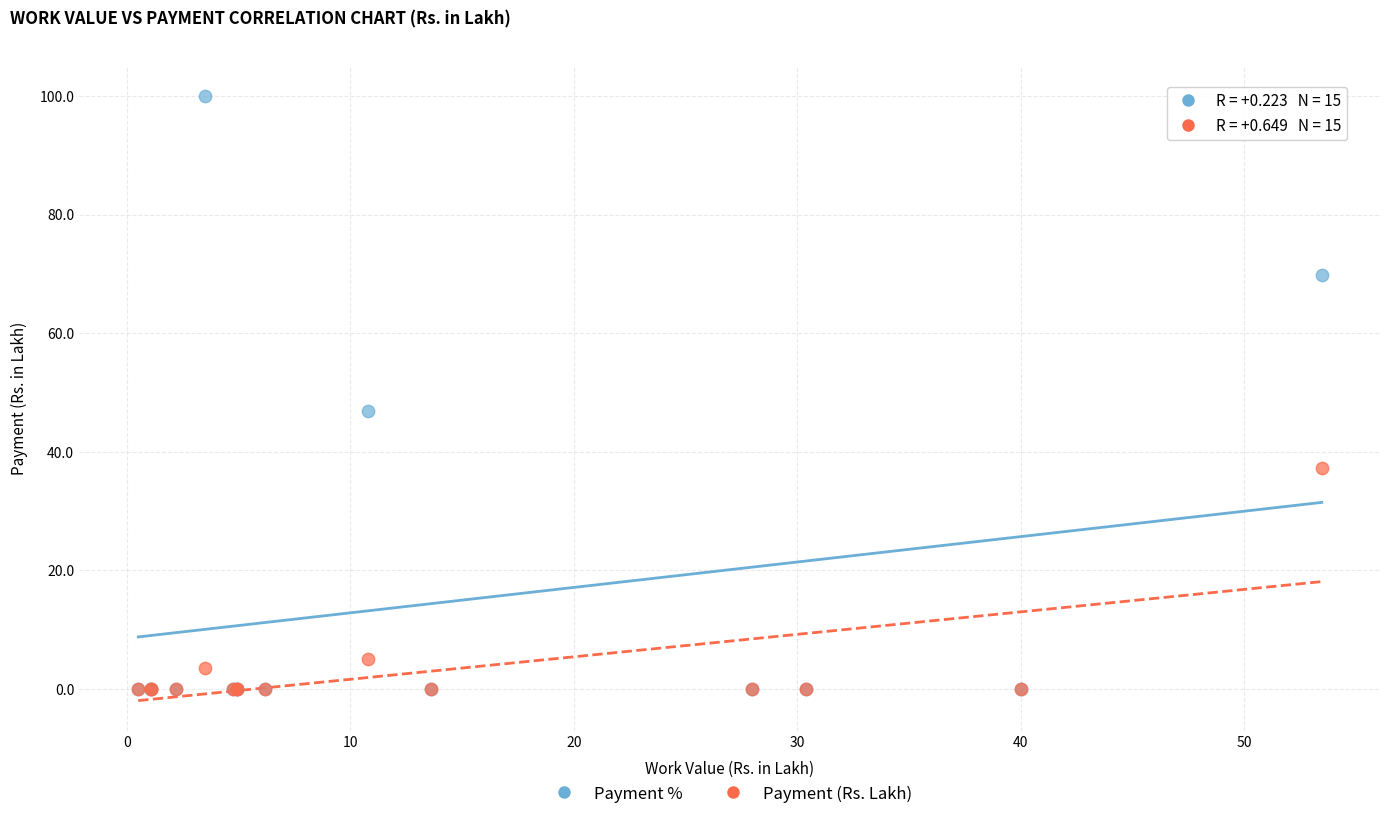

In the Payment % series, what Y value is closest to 50?

46.9